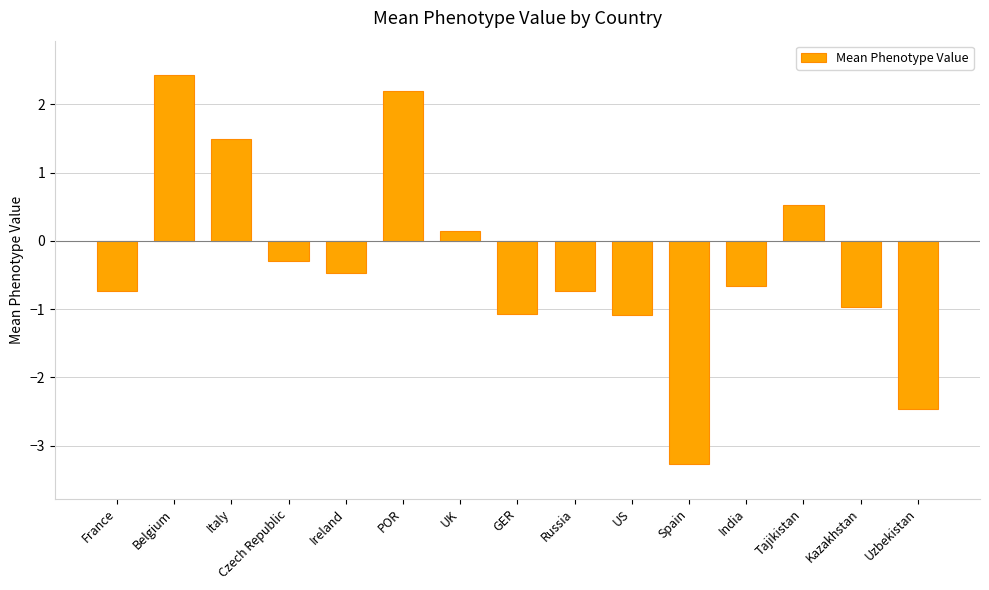

What is the value of the 2nd bar from the left?

2.4